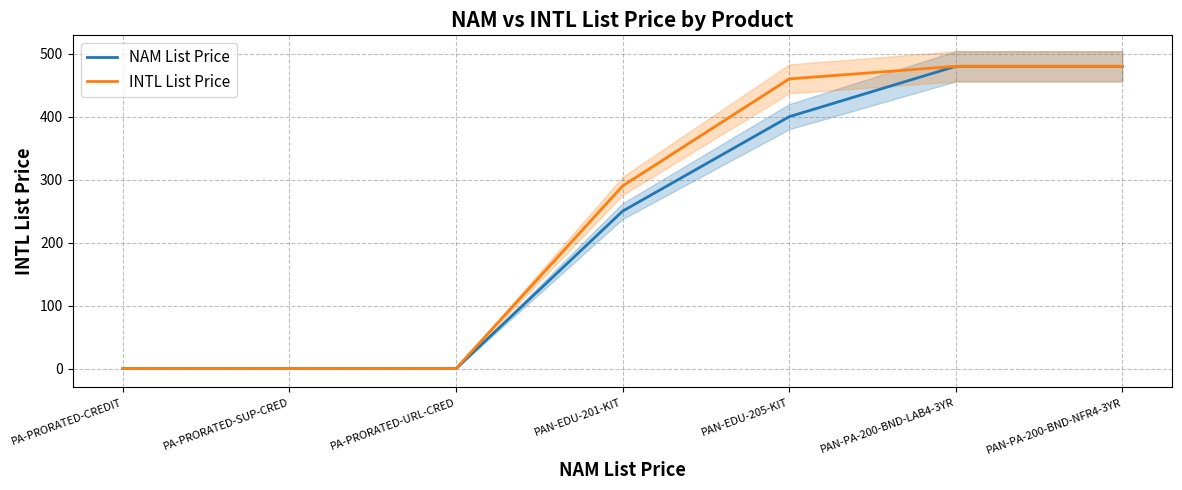

True or false: INTL List Price and NAM List Price intersect in this chart.

False